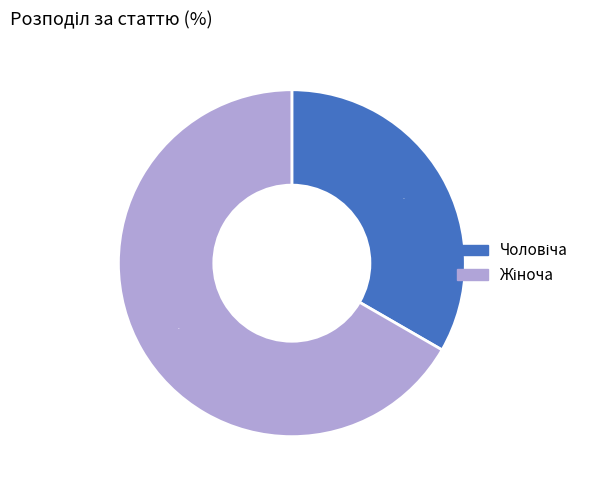

Is there a majority slice in this chart?

Yes